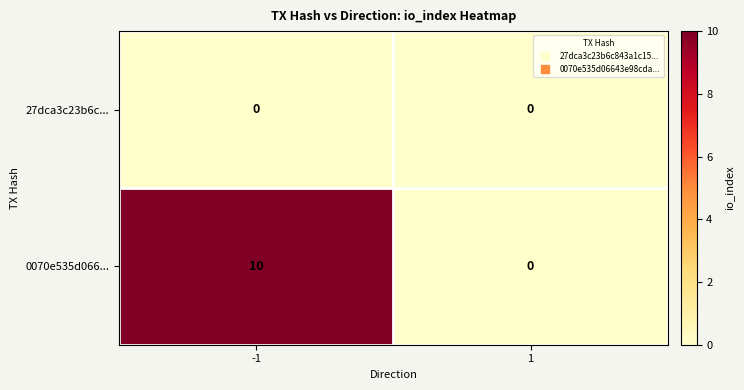

Reading left to right, list all the values displayed in this chart.

27dca3c23b6c...: -1=0	1=0
0070e535d066...: -1=10	1=0